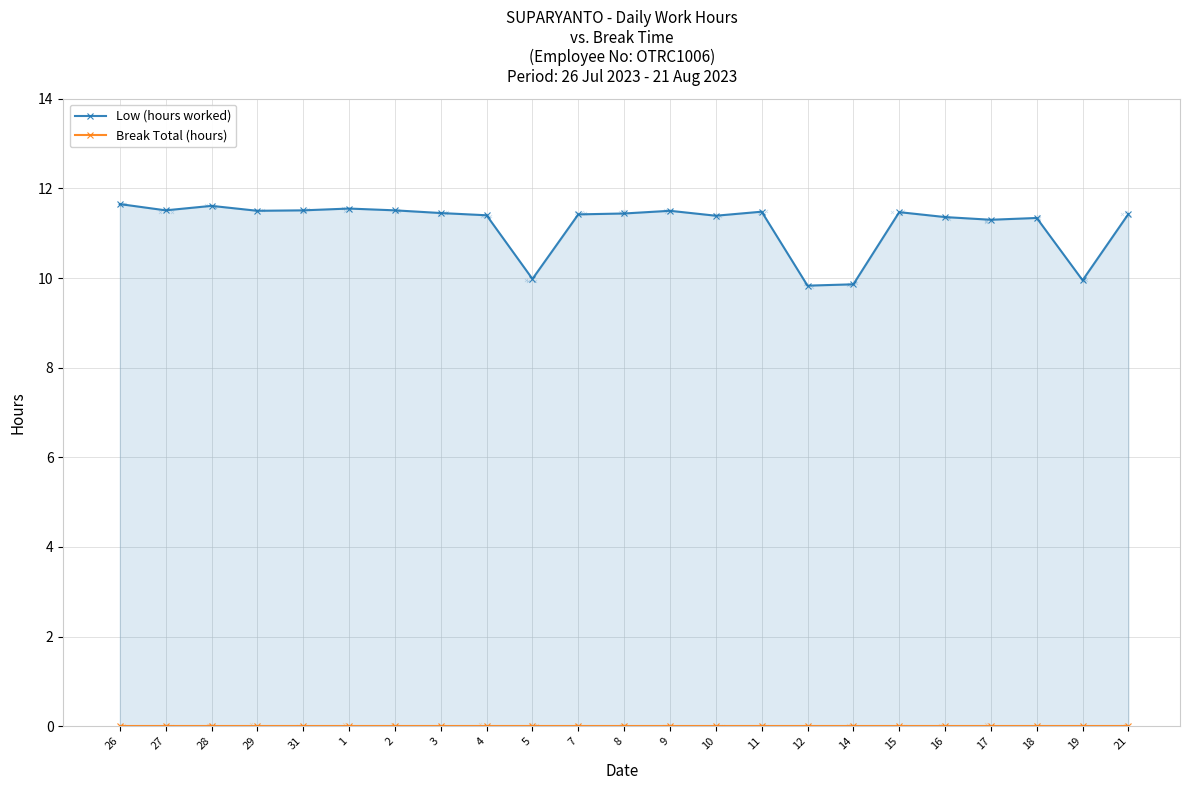

At which category is the sum across all series the highest?

26